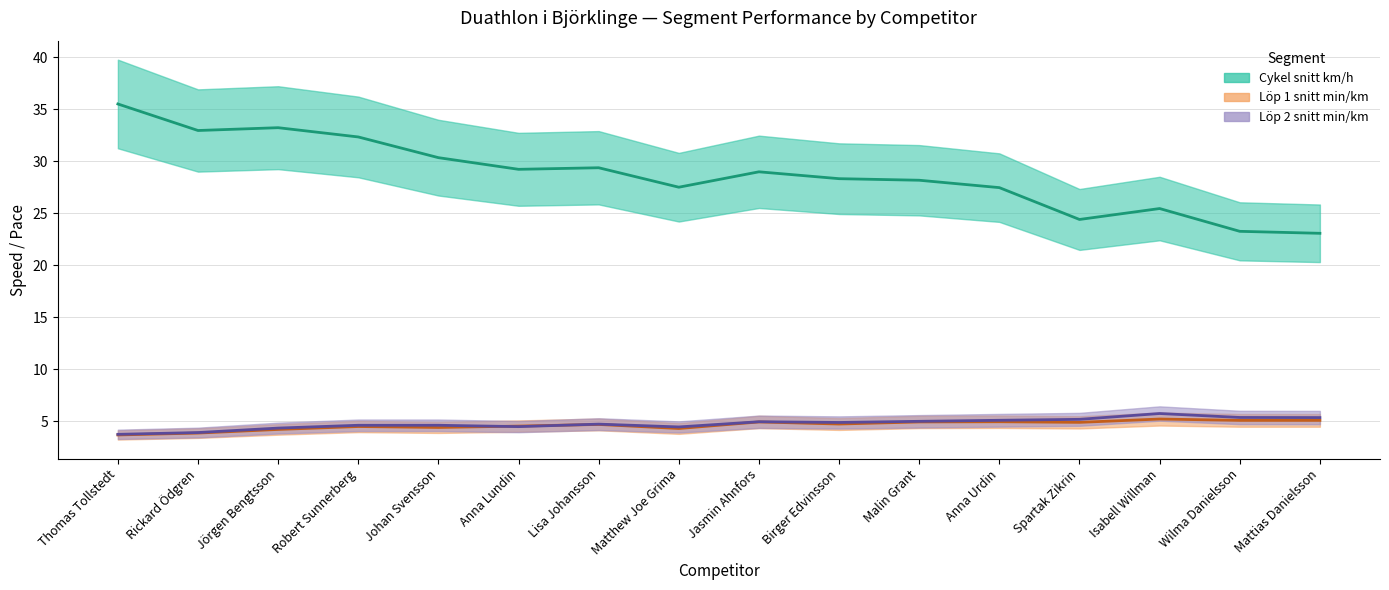

True or false: Löp 2 snitt min/km and Cykel snitt km/h cross at least once.

False